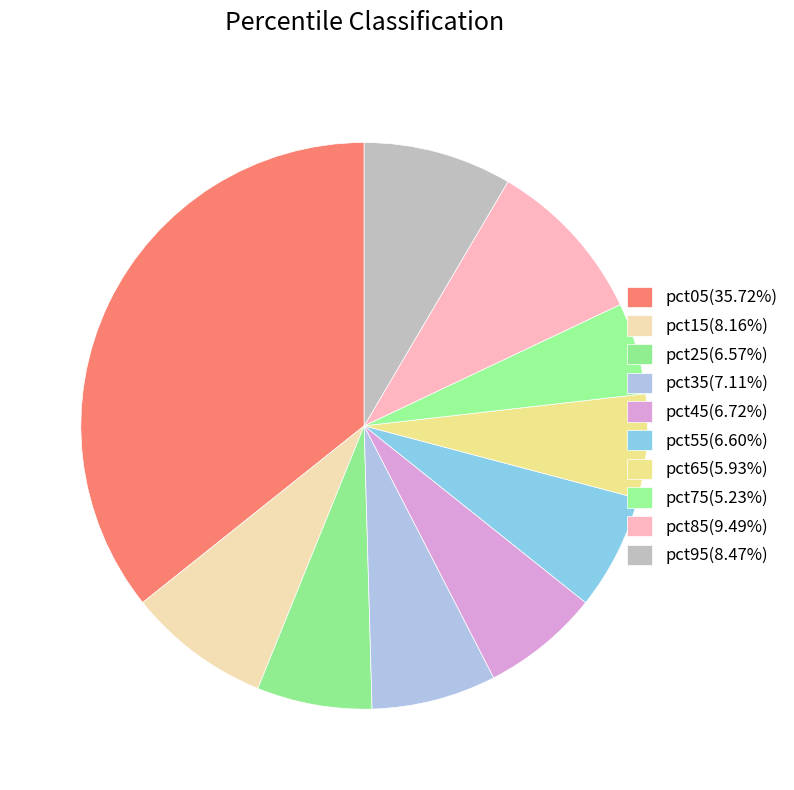

How many segments does this pie chart have?

10